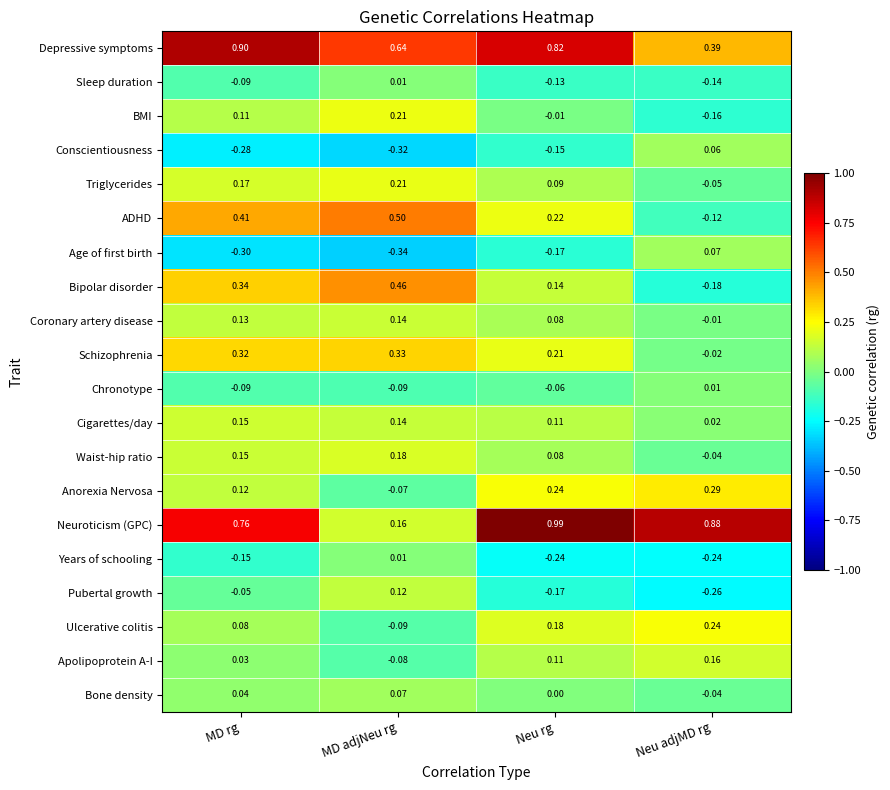

Which series has the largest range (max minus min)?

Neuroticism (GPC)